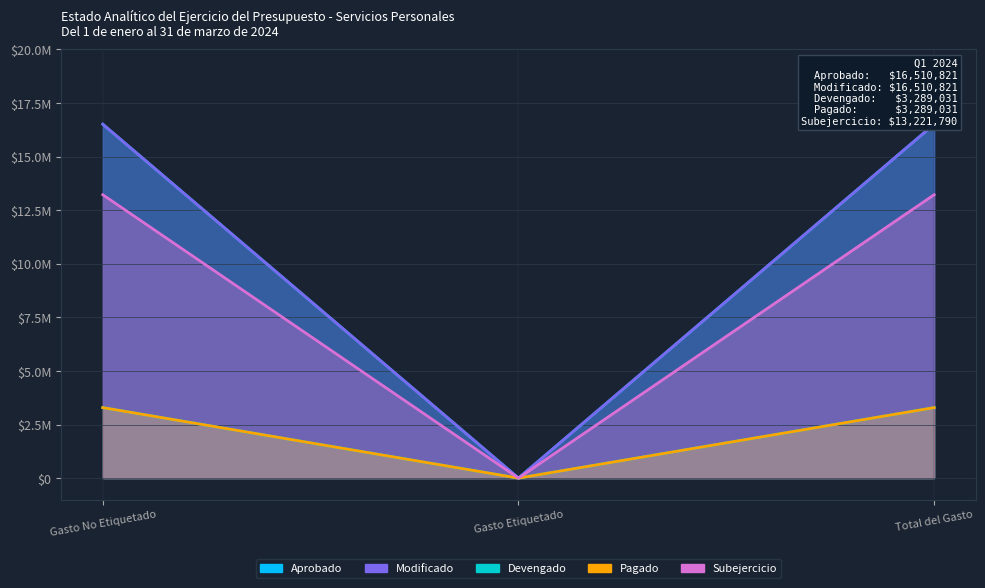

What position from the right is Total del Gasto?

1